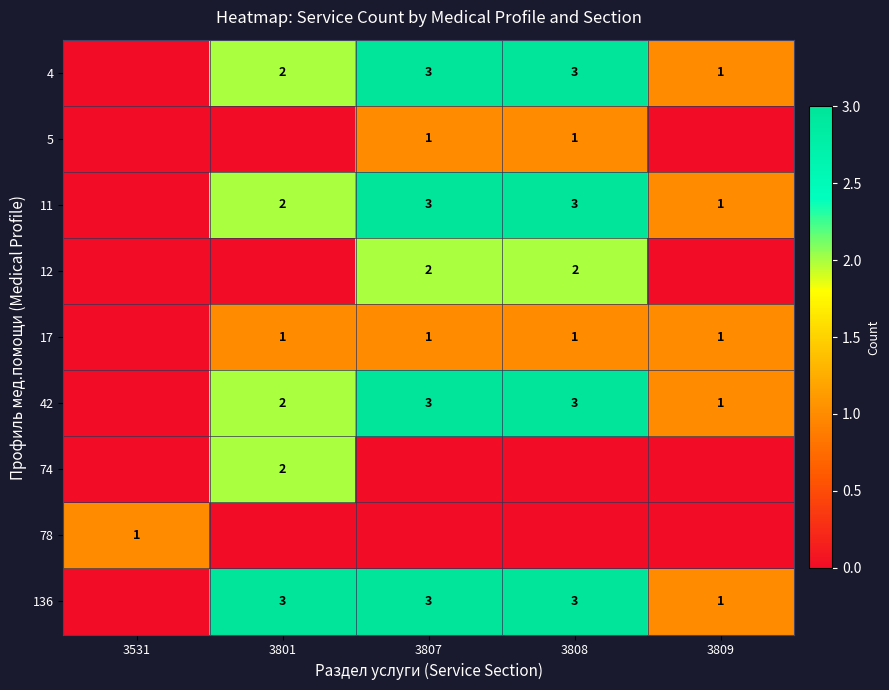

The value of 11 at 3809 is 1. True or false?

True